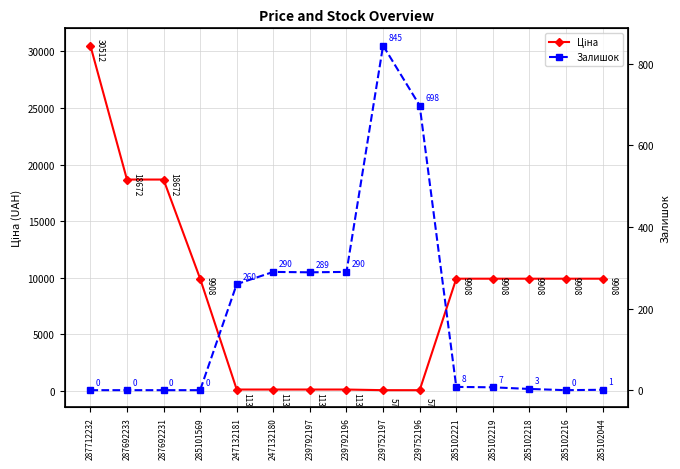

How many lines are shown in the chart?

2